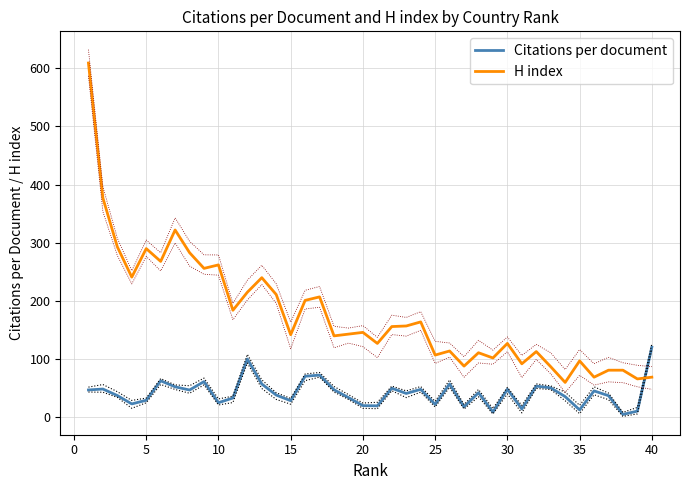

What is the highest value of the H index series?

609.0